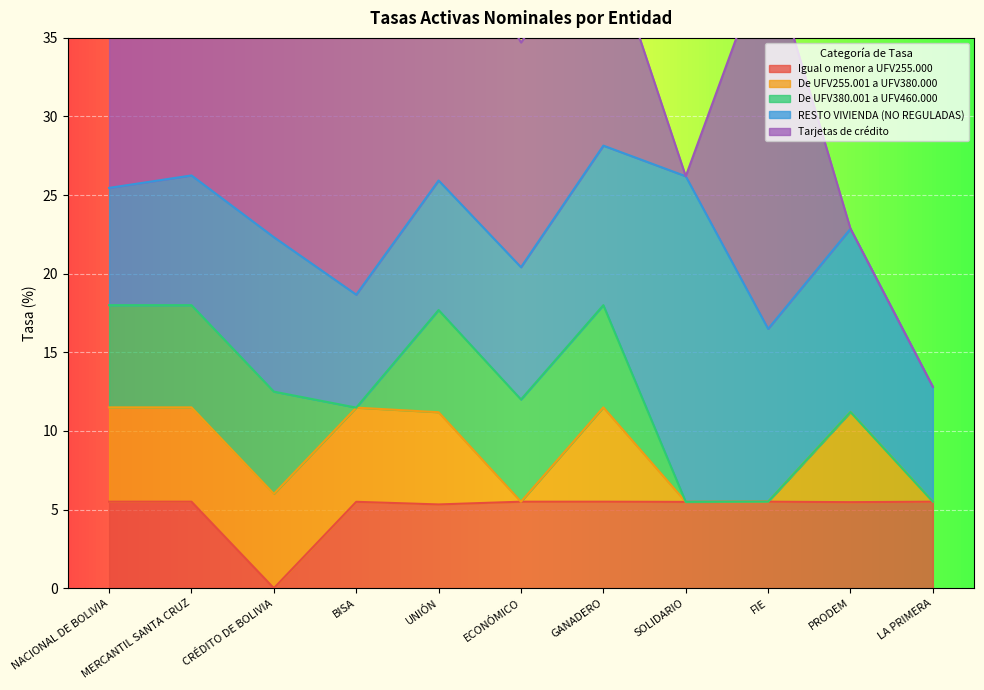

The Igual o menor a UFV255.000 series shows 5.5 at MERCANTIL SANTA CRUZ. True or false?

True